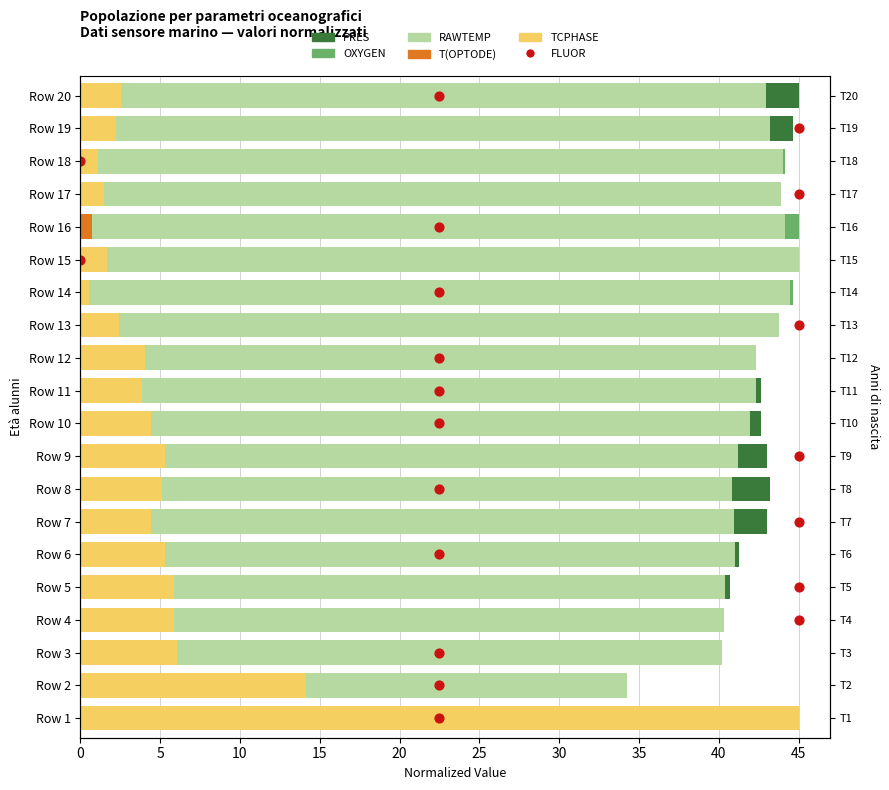

Which series has the widest spread of Y values?

PRES